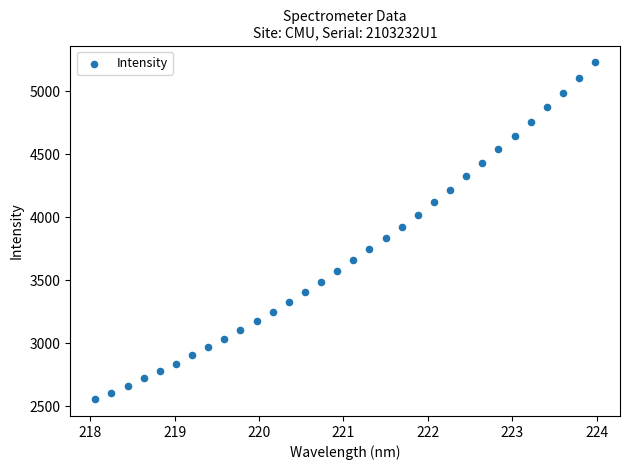

What is the range of Y values (max minus min)?

2670.1